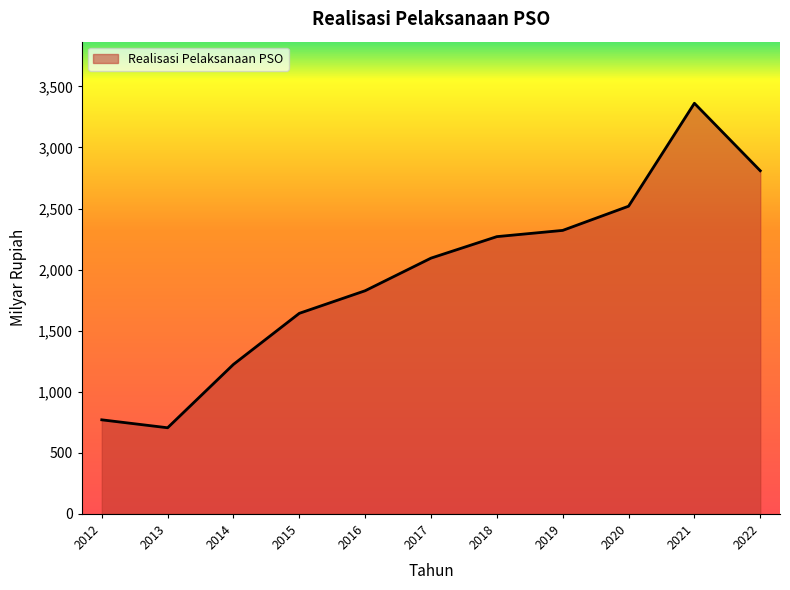

How many lines are shown in the chart?

1